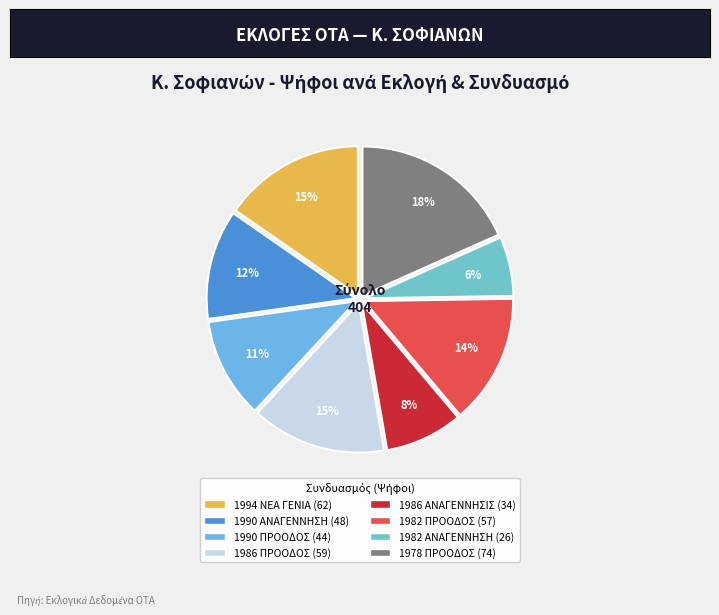

What percentage is the 1990 ΑΝΑΓΕΝΝΗΣΗ slice, to the nearest percent?

12%